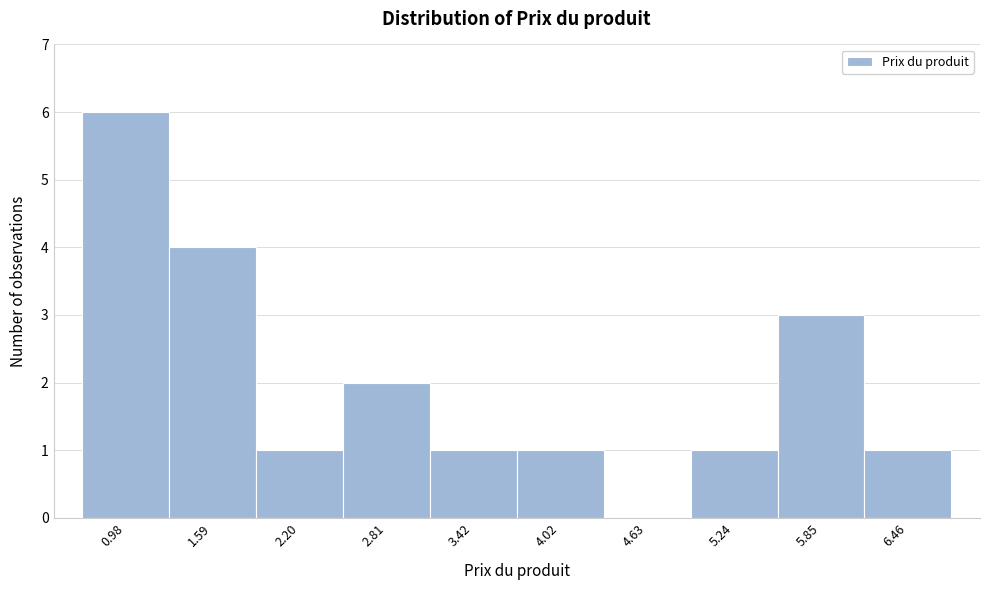

How tall is the bar that spans 1.3 to 1.9 on the x-axis? Neither the bar edges nor the heights are printed on the chart, so give them approximately, as read against the axes.

4